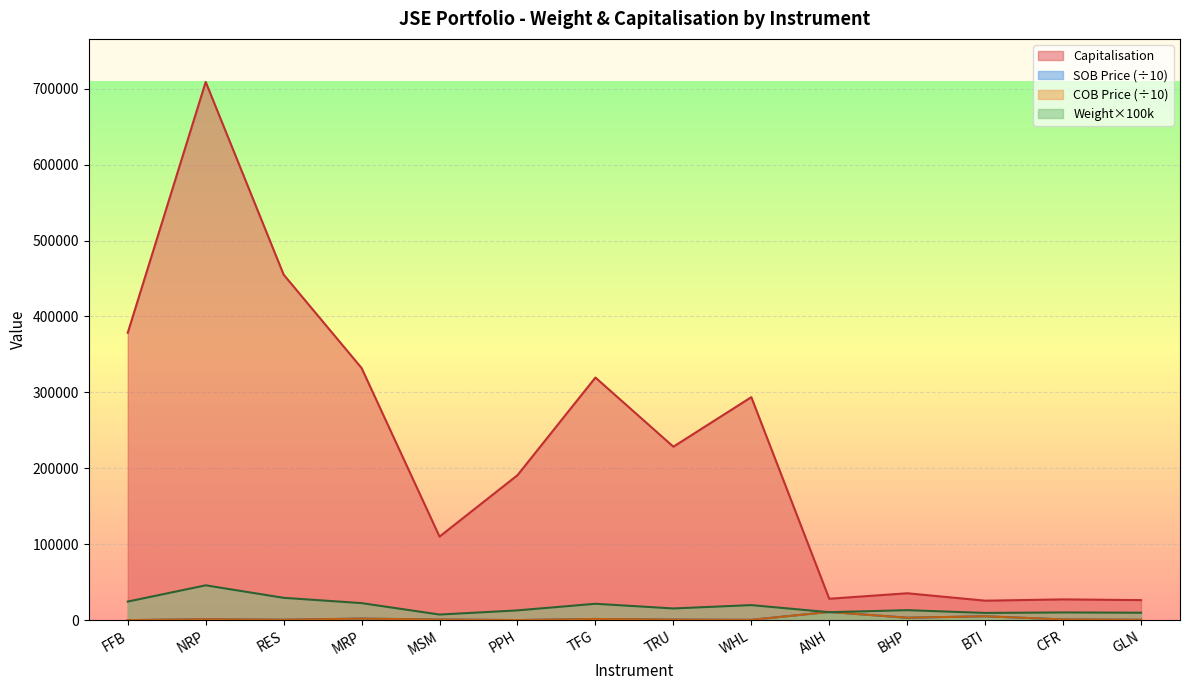

Reading left to right, what are all the values shown in this chart?

Weight in Portfolio: 24541.7	45953.8	29504.5	22514.1	7465.2	12949.0	21665.8	15491.5	19914.4	10549.1	13252.9	9605.6	10239.6	9892.5
Capitalisation: 378561.7	708848.1	455113.6	332095.3	110116.0	191004.9	319582.3	228507.3	293748.3	28255.2	35497.3	25728.1	27426.3	26496.7
SOB Price: 140.0	1234.9	630.6	2115.9	920.0	190.8	1645.3	752.9	460.8	10947.9	3272.9	5180.0	1018.7	554.7
COB Price: 139.3	1256.6	635.9	2105.3	890.0	191.1	1632.4	733.7	455.0	10852.6	3299.0	5171.7	1026.7	551.0